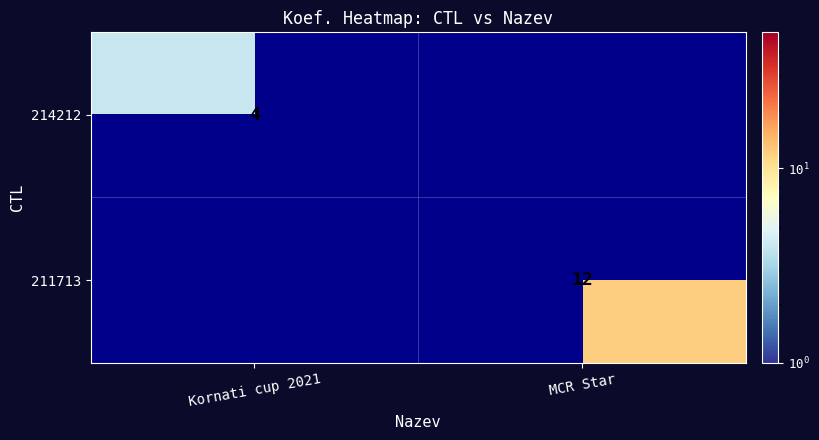

At which category does the chart reach its minimum across all series?

Kornati cup 2021